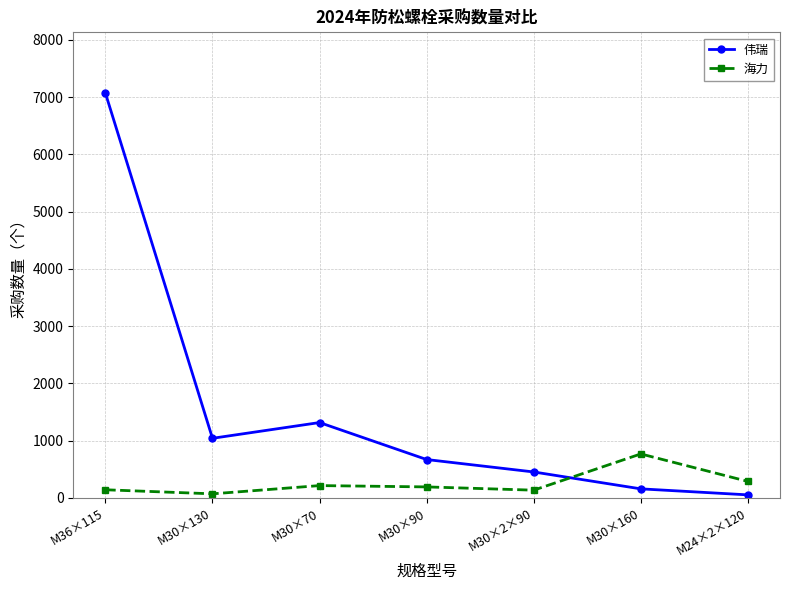

What is the maximum value for 海力?

768